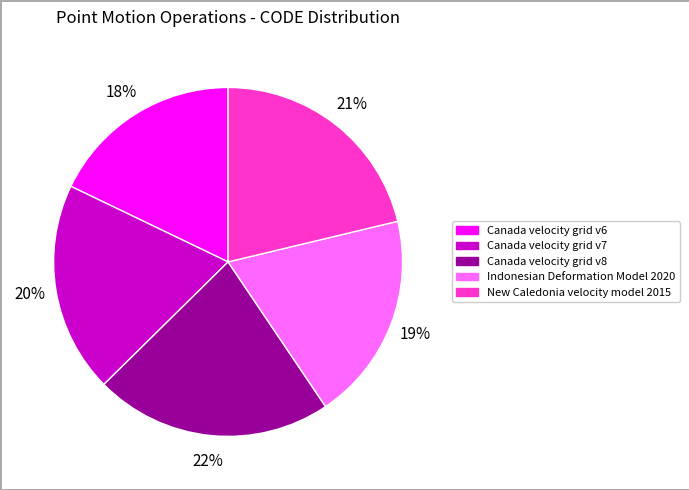

Which category has the smallest portion of the pie?

Canada velocity grid v6